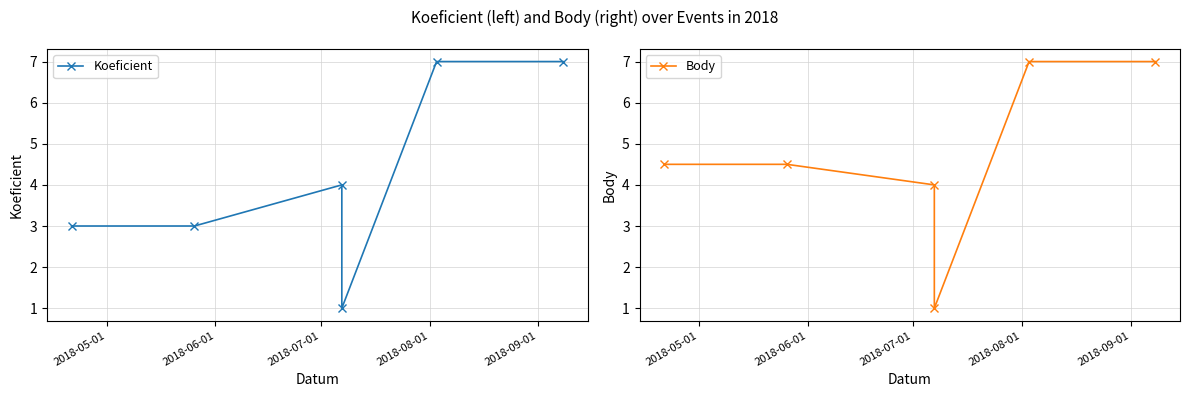

Does the chart have visible grid lines?

Yes